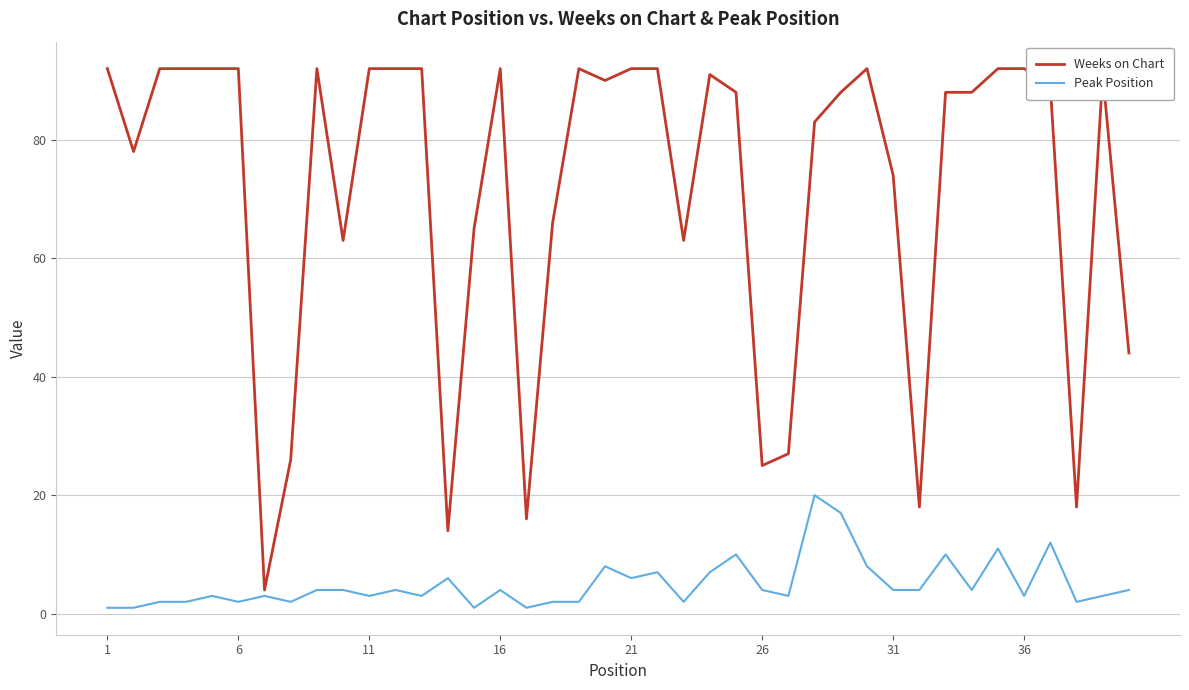

What is the highest value of the Weeks on Chart series?

92